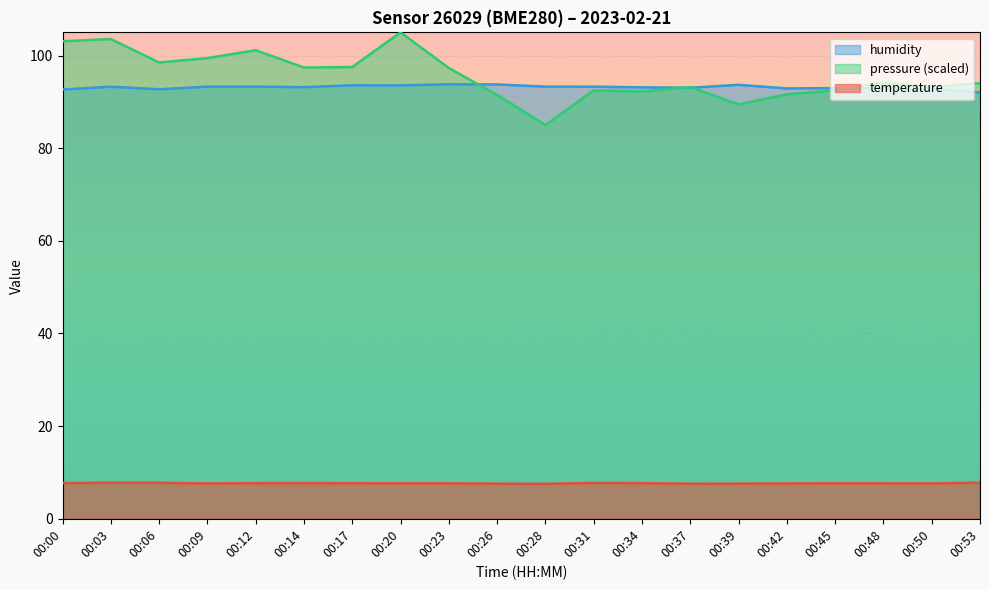

How many interior local valleys does the pressure series have?

6